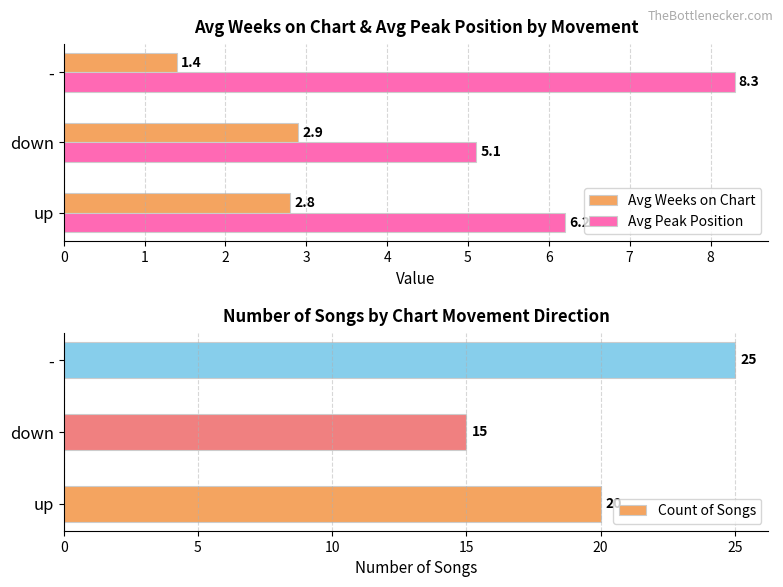

What is the sum of the Count of Songs values at down and up?

35